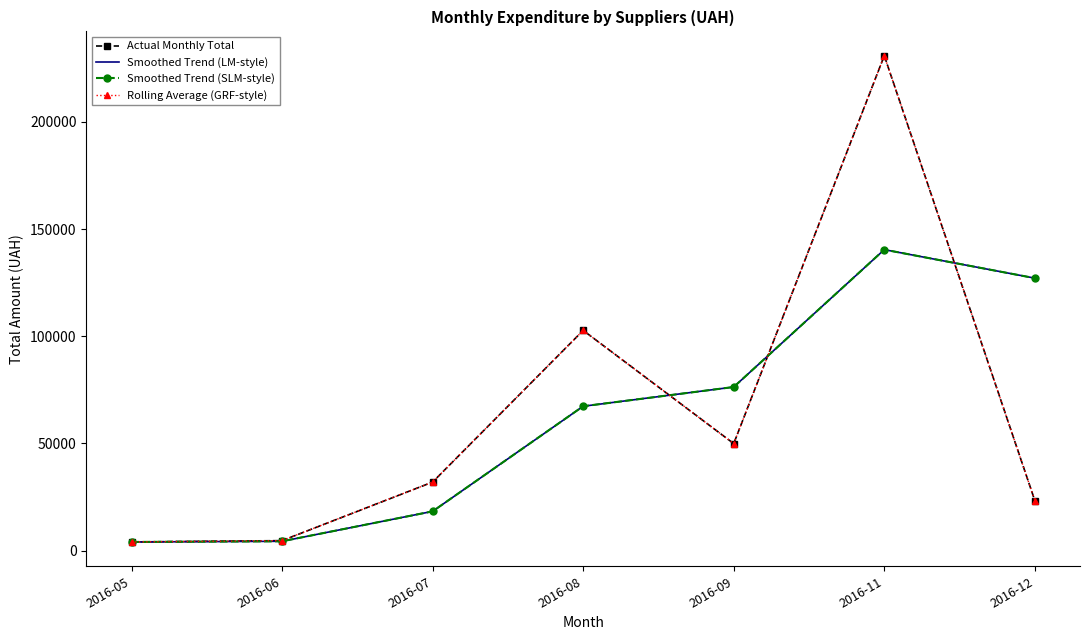

What are all the series names shown in the legend?

Actual Monthly Total, Smoothed Trend (LM-style), Smoothed Trend (SLM-style), Rolling Average (GRF-style)